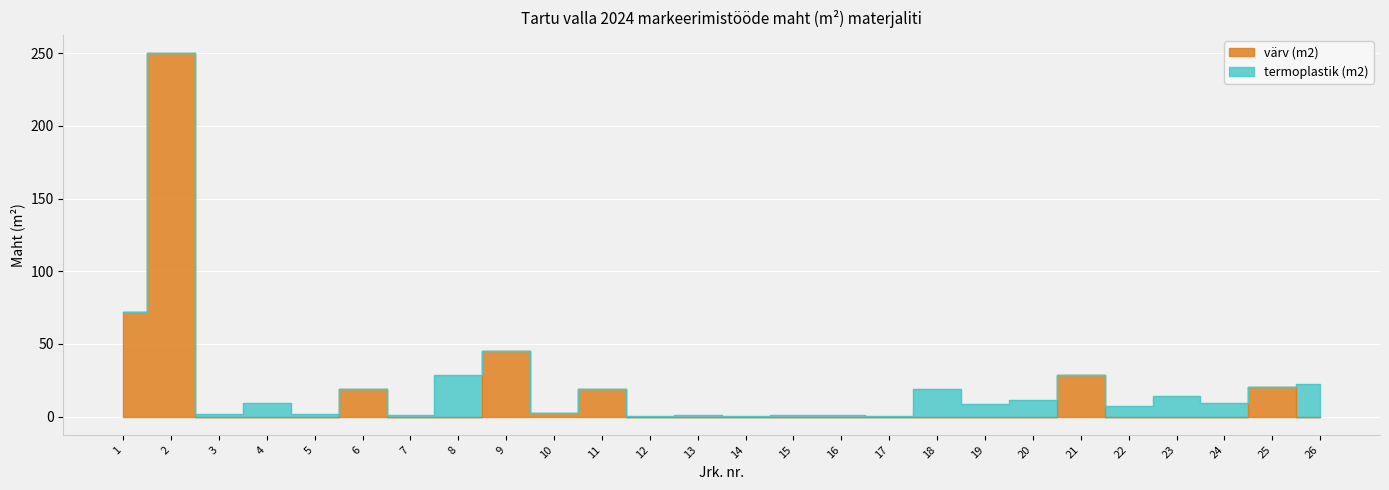

True or false: the data has more than 0 interior local peaks.

True